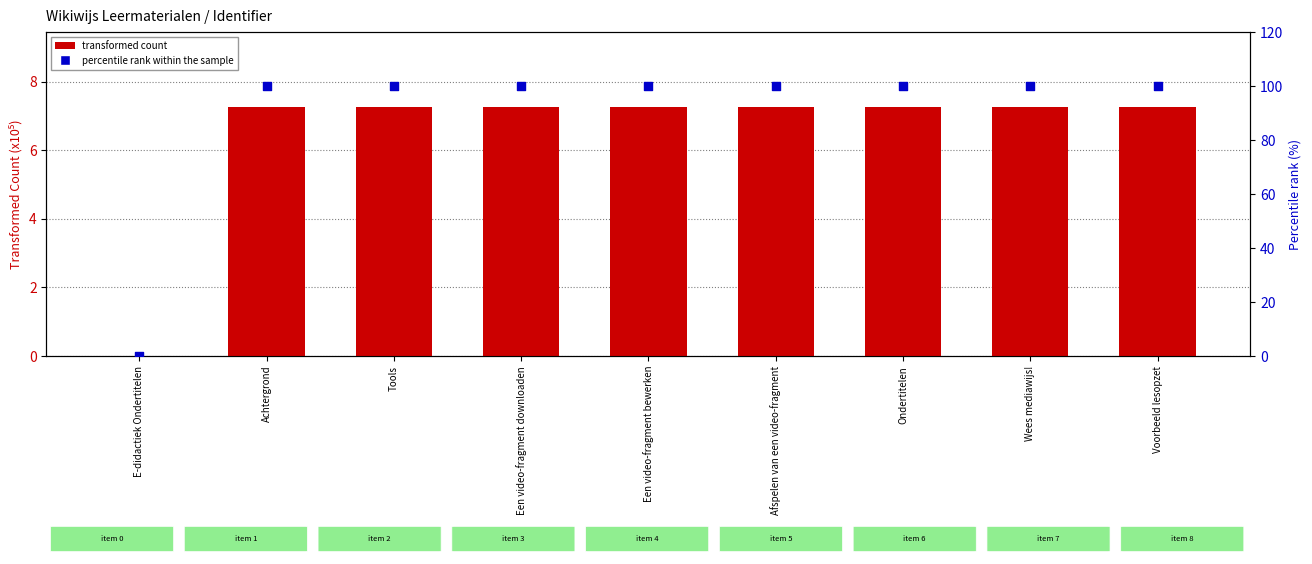

At how many categories does at least one series exceed 75?

8